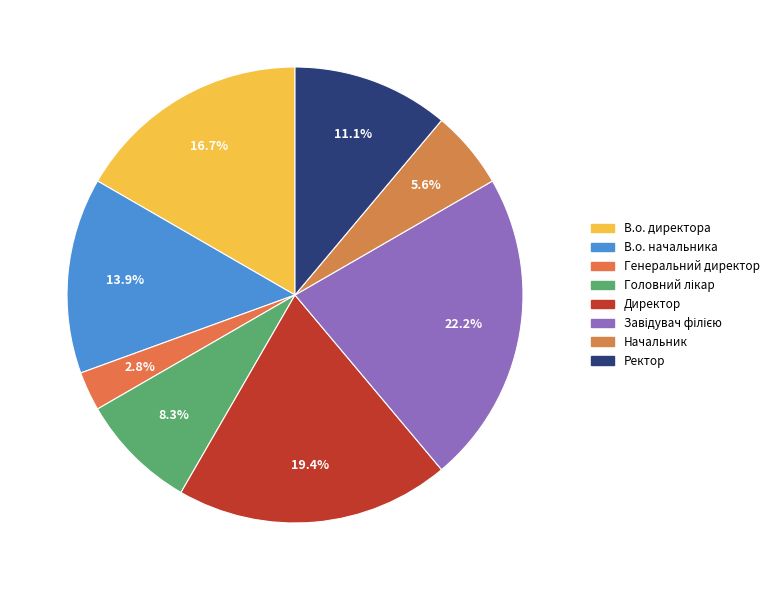

Does Начальник account for over 50% of the chart?

No